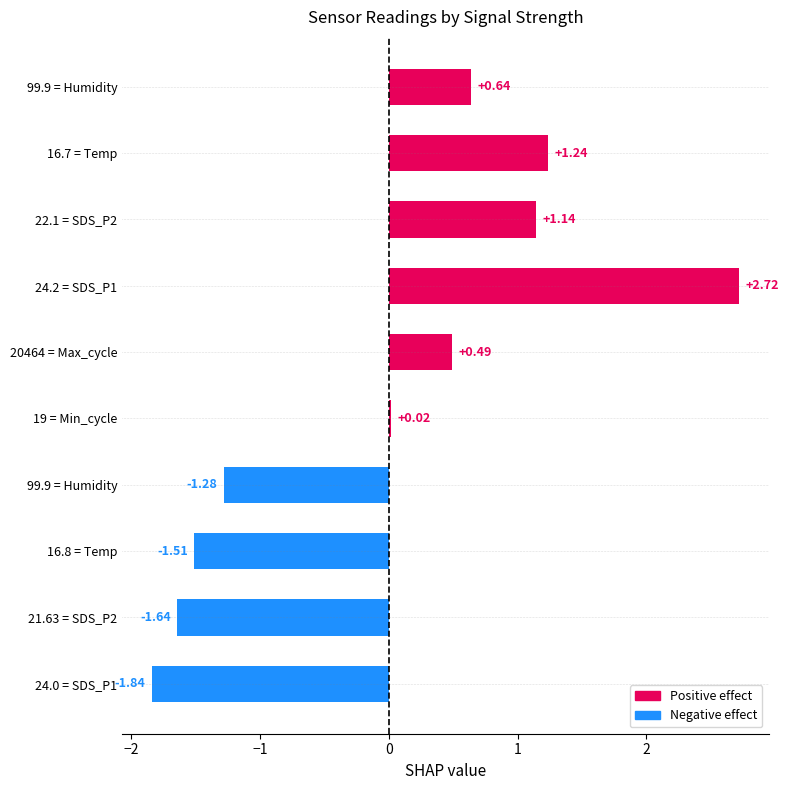

At which label is the value closest to 0?

19 = Min_cycle